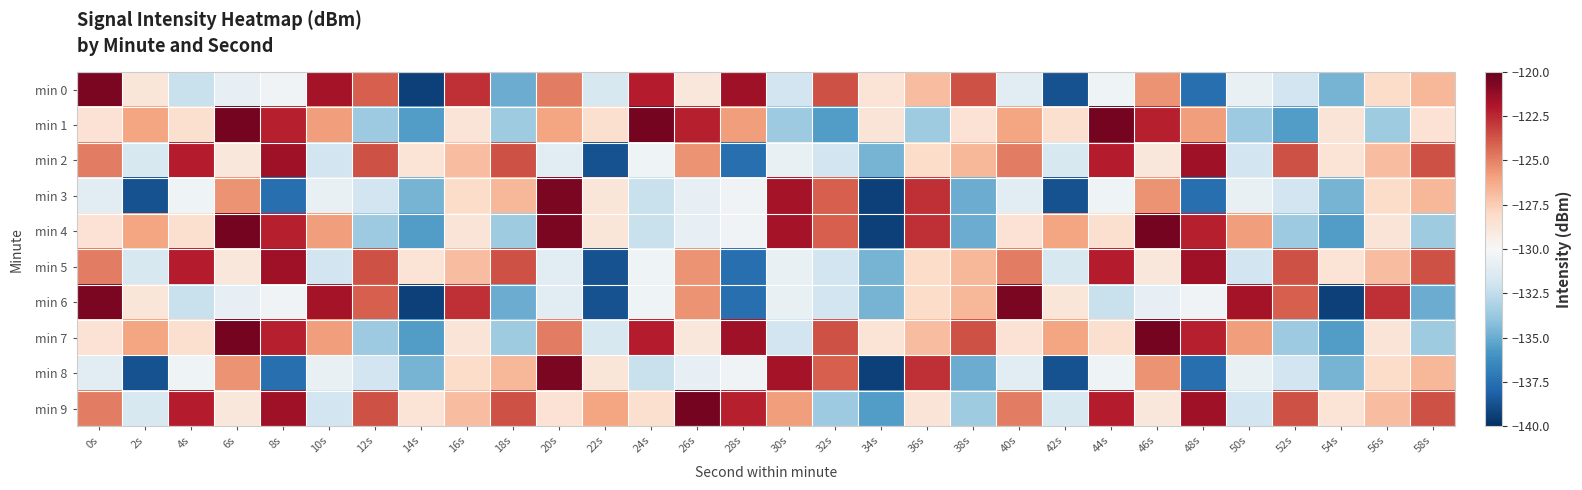

Reading left to right, what are all the values shown in this chart?

min 0: 0s=-120.6	2s=-128.8	4s=-132.2	6s=-130.8	8s=-130.4	10s=-121.7	12s=-124.1	14s=-139.3	16s=-122.7	18s=-135.0	20s=-124.9	22s=-131.6	24s=-122.2	26s=-128.9	28s=-121.5	30s=-131.9	32s=-123.6	34s=-128.6	36s=-126.9	38s=-123.6	40s=-131.1	42s=-138.7	44s=-130.4	46s=-125.5	48s=-137.5	50s=-130.7	52s=-131.9	54s=-134.6	56s=-128.1	58s=-126.6
min 1: 0s=-128.6	2s=-126.1	4s=-128.4	6s=-120.5	8s=-122.2	10s=-125.8	12s=-133.6	14s=-135.6	16s=-128.7	18s=-133.5	20s=-126.1	22s=-128.4	24s=-120.5	26s=-122.2	28s=-125.8	30s=-133.6	32s=-135.6	34s=-128.7	36s=-133.5	38s=-128.6	40s=-126.1	42s=-128.4	44s=-120.5	46s=-122.2	48s=-125.8	50s=-133.6	52s=-135.6	54s=-128.7	56s=-133.5	58s=-128.6
min 2: 0s=-124.9	2s=-131.6	4s=-122.2	6s=-128.9	8s=-121.5	10s=-131.9	12s=-123.6	14s=-128.6	16s=-126.9	18s=-123.6	20s=-131.1	22s=-138.7	24s=-130.4	26s=-125.5	28s=-137.5	30s=-130.7	32s=-131.9	34s=-134.6	36s=-128.1	38s=-126.6	40s=-124.9	42s=-131.6	44s=-122.2	46s=-128.9	48s=-121.5	50s=-131.9	52s=-123.6	54s=-128.6	56s=-126.9	58s=-123.6
min 3: 0s=-131.1	2s=-138.7	4s=-130.4	6s=-125.5	8s=-137.5	10s=-130.7	12s=-131.9	14s=-134.6	16s=-128.1	18s=-126.6	20s=-120.6	22s=-128.8	24s=-132.2	26s=-130.8	28s=-130.4	30s=-121.7	32s=-124.1	34s=-139.3	36s=-122.7	38s=-135.0	40s=-131.1	42s=-138.7	44s=-130.4	46s=-125.5	48s=-137.5	50s=-130.7	52s=-131.9	54s=-134.6	56s=-128.1	58s=-126.6
min 4: 0s=-128.6	2s=-126.1	4s=-128.4	6s=-120.5	8s=-122.2	10s=-125.8	12s=-133.6	14s=-135.6	16s=-128.7	18s=-133.5	20s=-120.6	22s=-128.8	24s=-132.2	26s=-130.8	28s=-130.4	30s=-121.7	32s=-124.1	34s=-139.3	36s=-122.7	38s=-135.0	40s=-128.6	42s=-126.1	44s=-128.4	46s=-120.5	48s=-122.2	50s=-125.8	52s=-133.6	54s=-135.6	56s=-128.7	58s=-133.5
min 5: 0s=-124.9	2s=-131.6	4s=-122.2	6s=-128.9	8s=-121.5	10s=-131.9	12s=-123.6	14s=-128.6	16s=-126.9	18s=-123.6	20s=-131.1	22s=-138.7	24s=-130.4	26s=-125.5	28s=-137.5	30s=-130.7	32s=-131.9	34s=-134.6	36s=-128.1	38s=-126.6	40s=-124.9	42s=-131.6	44s=-122.2	46s=-128.9	48s=-121.5	50s=-131.9	52s=-123.6	54s=-128.6	56s=-126.9	58s=-123.6
min 6: 0s=-120.6	2s=-128.8	4s=-132.2	6s=-130.8	8s=-130.4	10s=-121.7	12s=-124.1	14s=-139.3	16s=-122.7	18s=-135.0	20s=-131.1	22s=-138.7	24s=-130.4	26s=-125.5	28s=-137.5	30s=-130.7	32s=-131.9	34s=-134.6	36s=-128.1	38s=-126.6	40s=-120.6	42s=-128.8	44s=-132.2	46s=-130.8	48s=-130.4	50s=-121.7	52s=-124.1	54s=-139.3	56s=-122.7	58s=-135.0
min 7: 0s=-128.6	2s=-126.1	4s=-128.4	6s=-120.5	8s=-122.2	10s=-125.8	12s=-133.6	14s=-135.6	16s=-128.7	18s=-133.5	20s=-124.9	22s=-131.6	24s=-122.2	26s=-128.9	28s=-121.5	30s=-131.9	32s=-123.6	34s=-128.6	36s=-126.9	38s=-123.6	40s=-128.6	42s=-126.1	44s=-128.4	46s=-120.5	48s=-122.2	50s=-125.8	52s=-133.6	54s=-135.6	56s=-128.7	58s=-133.5
min 8: 0s=-131.1	2s=-138.7	4s=-130.4	6s=-125.5	8s=-137.5	10s=-130.7	12s=-131.9	14s=-134.6	16s=-128.1	18s=-126.6	20s=-120.6	22s=-128.8	24s=-132.2	26s=-130.8	28s=-130.4	30s=-121.7	32s=-124.1	34s=-139.3	36s=-122.7	38s=-135.0	40s=-131.1	42s=-138.7	44s=-130.4	46s=-125.5	48s=-137.5	50s=-130.7	52s=-131.9	54s=-134.6	56s=-128.1	58s=-126.6
min 9: 0s=-124.9	2s=-131.6	4s=-122.2	6s=-128.9	8s=-121.5	10s=-131.9	12s=-123.6	14s=-128.6	16s=-126.9	18s=-123.6	20s=-128.6	22s=-126.1	24s=-128.4	26s=-120.5	28s=-122.2	30s=-125.8	32s=-133.6	34s=-135.6	36s=-128.7	38s=-133.5	40s=-124.9	42s=-131.6	44s=-122.2	46s=-128.9	48s=-121.5	50s=-131.9	52s=-123.6	54s=-128.6	56s=-126.9	58s=-123.6